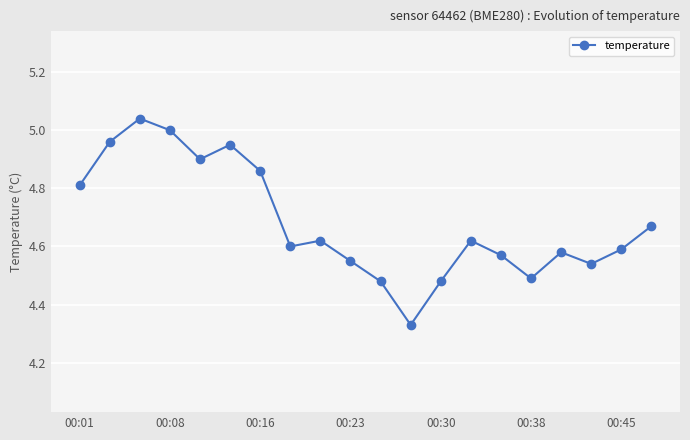

True or false: the data has more than 1 interior local peaks.

True